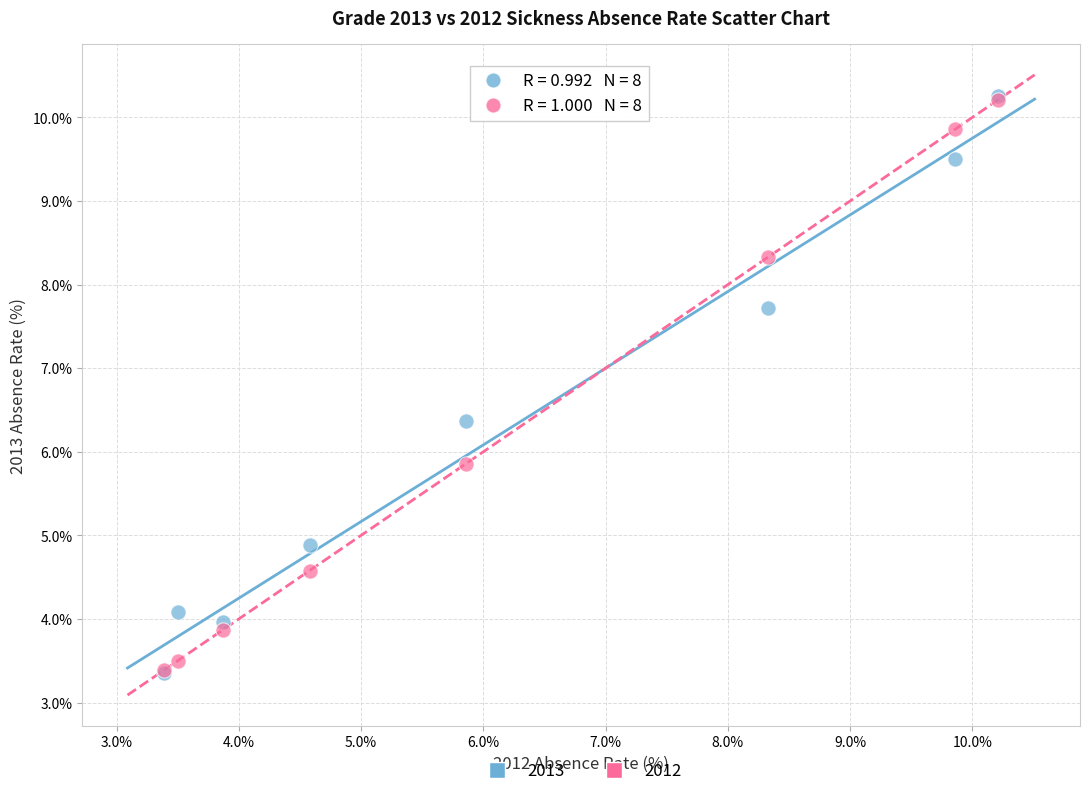

Which series has the largest Y range (max minus min)?

2013